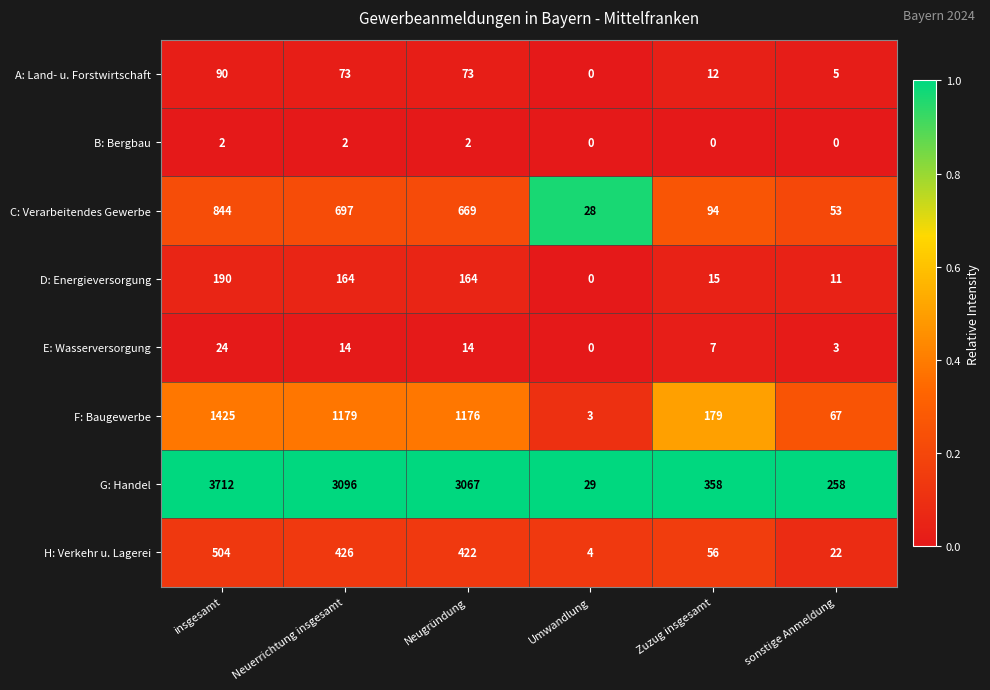

How many series are shown in this chart?

8